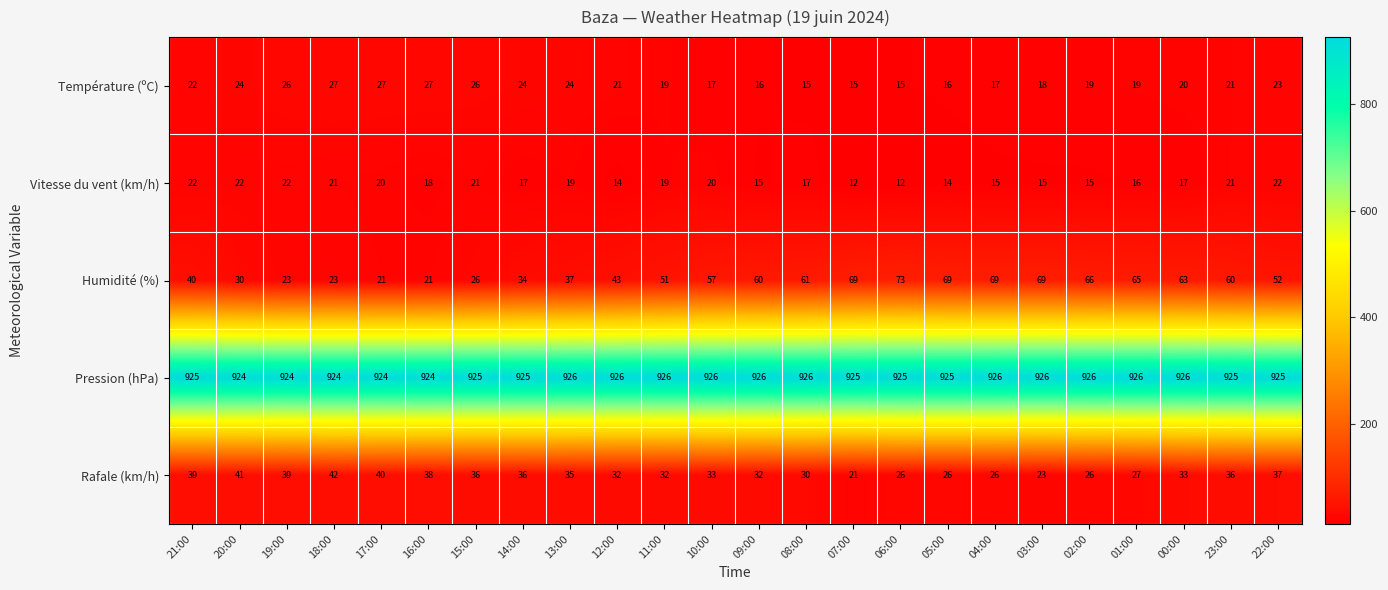

At which category is the sum across all series the highest?

23:00